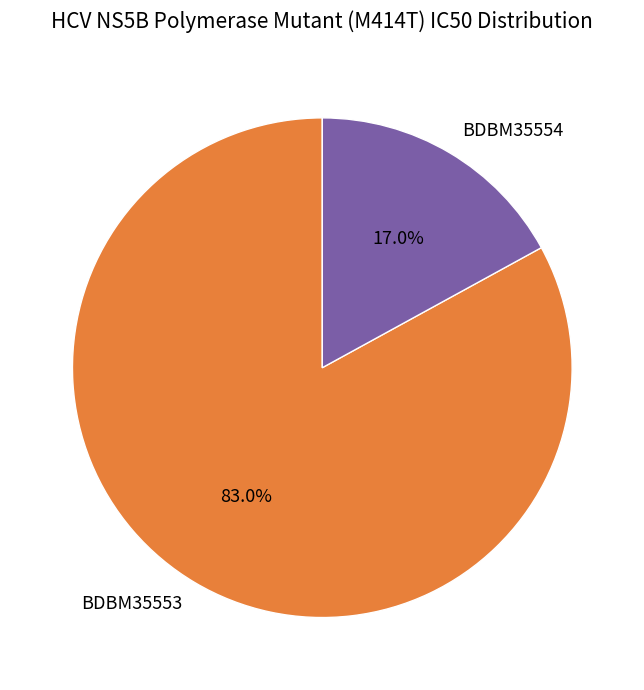

True or false: BDBM35554 accounts for 6% of the total.

False